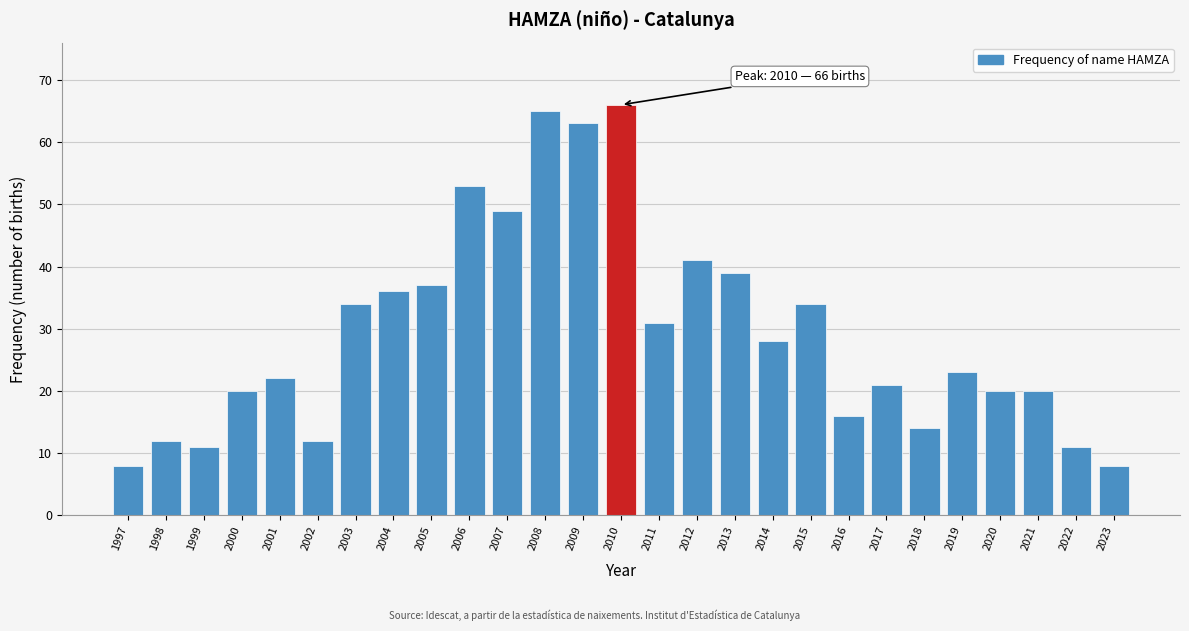

Reading right to left, extract all data points from this chart.

8	11	20	20	23	14	21	16	34	28	39	41	31	66	63	65	49	53	37	36	34	12	22	20	11	12	8